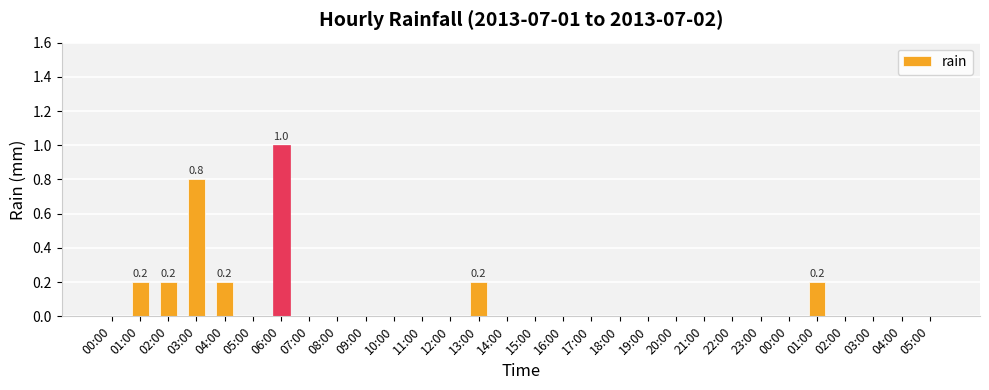

Rank the categories by value from highest to lowest.

06:00, 03:00, 01:00, 02:00, 04:00, 13:00, 01:00, 00:00, 05:00, 07:00, 08:00, 09:00, 10:00, 11:00, 12:00, 14:00, 15:00, 16:00, 17:00, 18:00, 19:00, 20:00, 21:00, 22:00, 23:00, 00:00, 02:00, 03:00, 04:00, 05:00